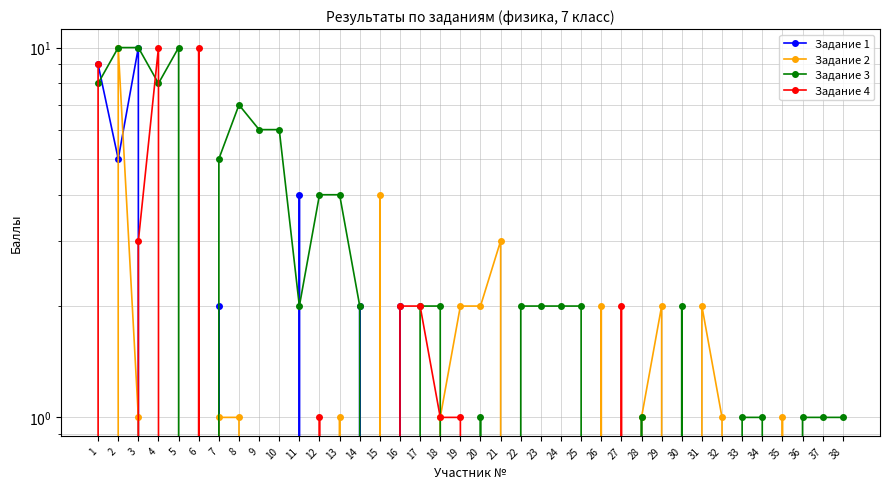

Is this an area chart (filled region under the line)?

No